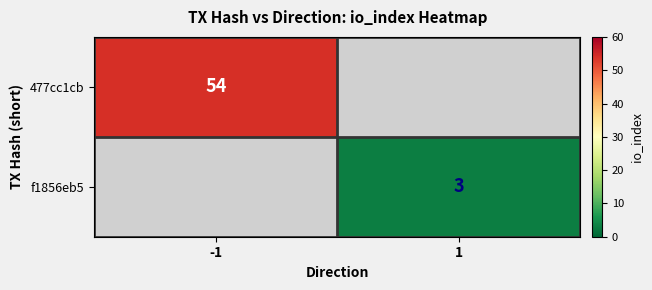

The 477cc1cb series shows 54 at -1. True or false?

True